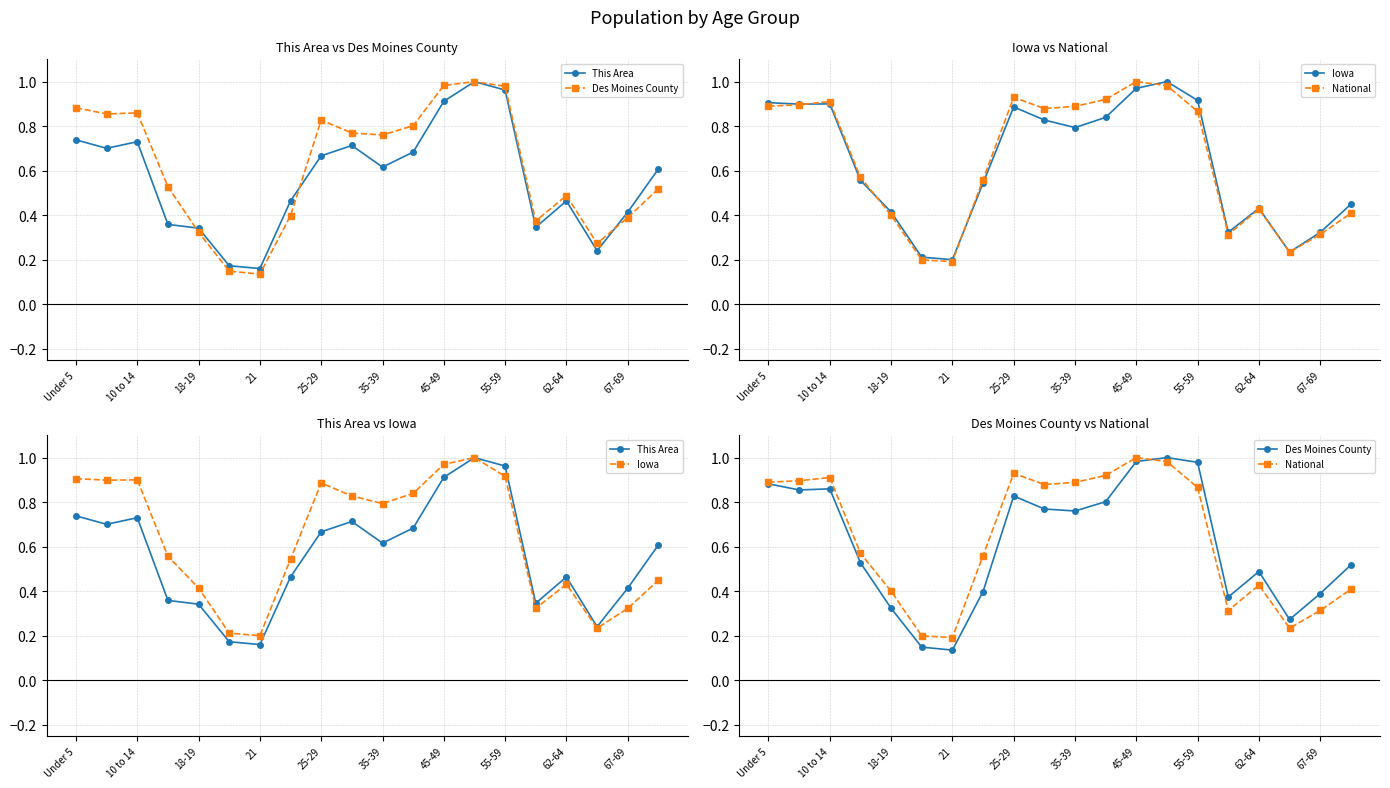

The value of National at 55-59 is 0.4. True or false?

False